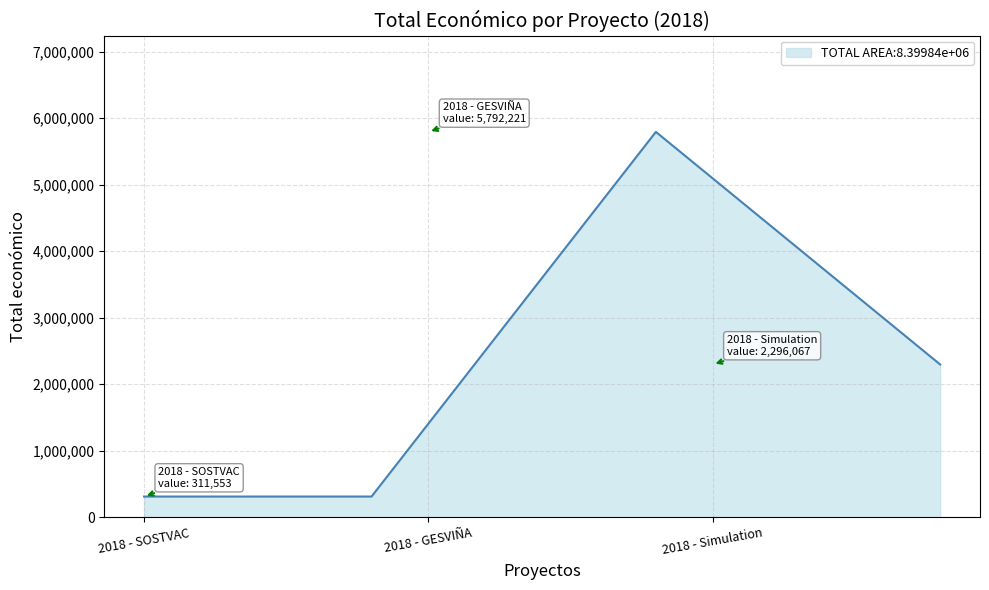

What is the minimum value shown in the chart?

311553